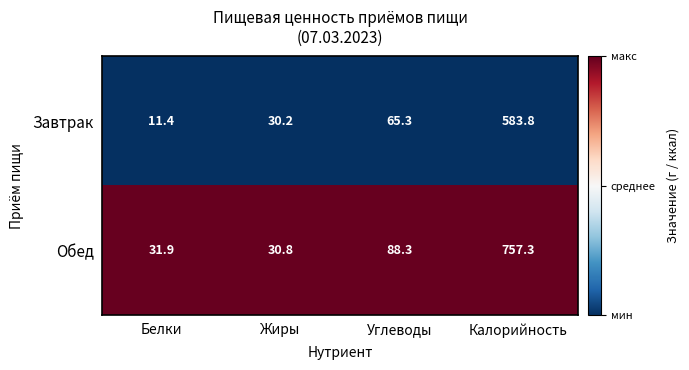

How many categories are shown in the chart?

4